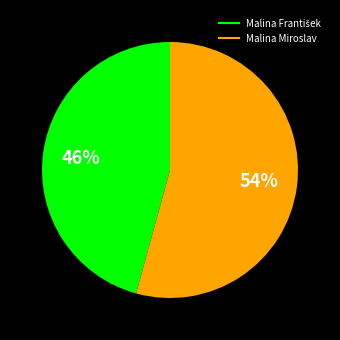

To the nearest percent, what is the average slice percentage?

50%